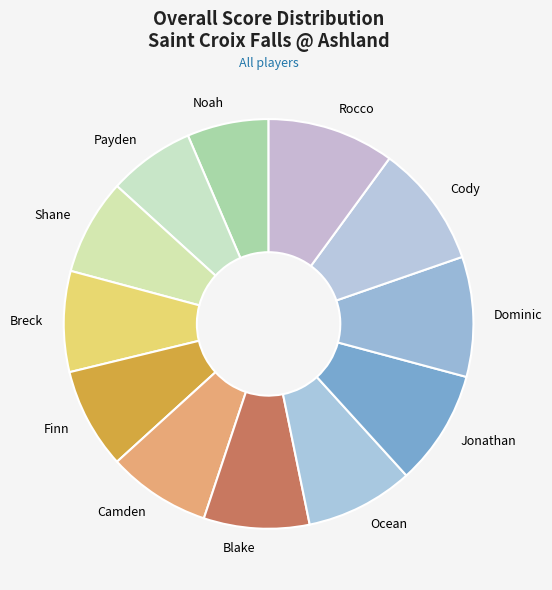

How many segments does this pie chart have?

12